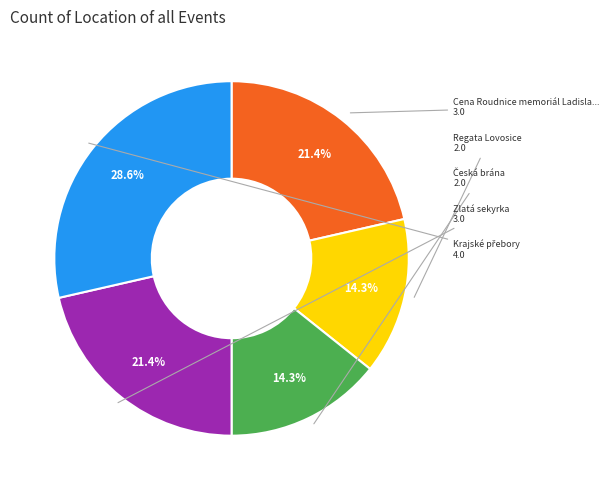

Is there a majority slice in this chart?

No